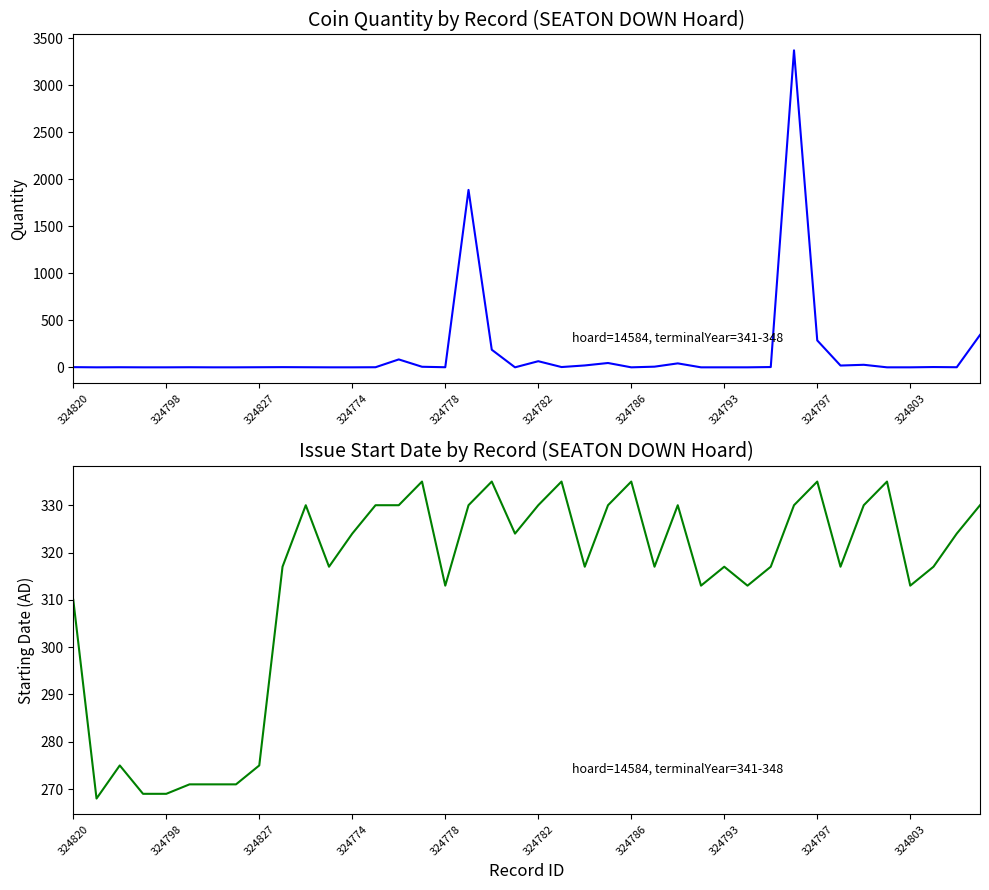

What is the label of the 37th point from the right?

324774